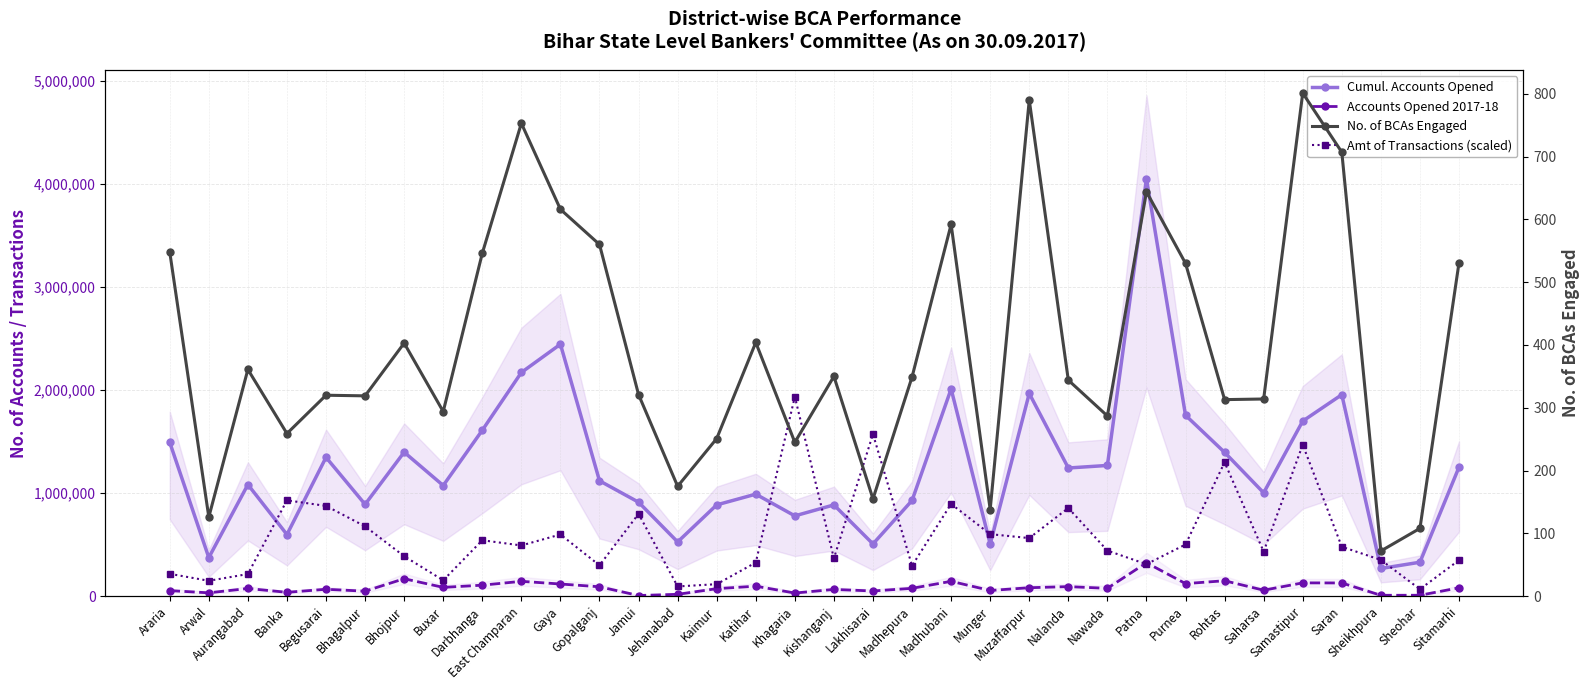

Which has a higher value, Munger or Khagaria?

Khagaria